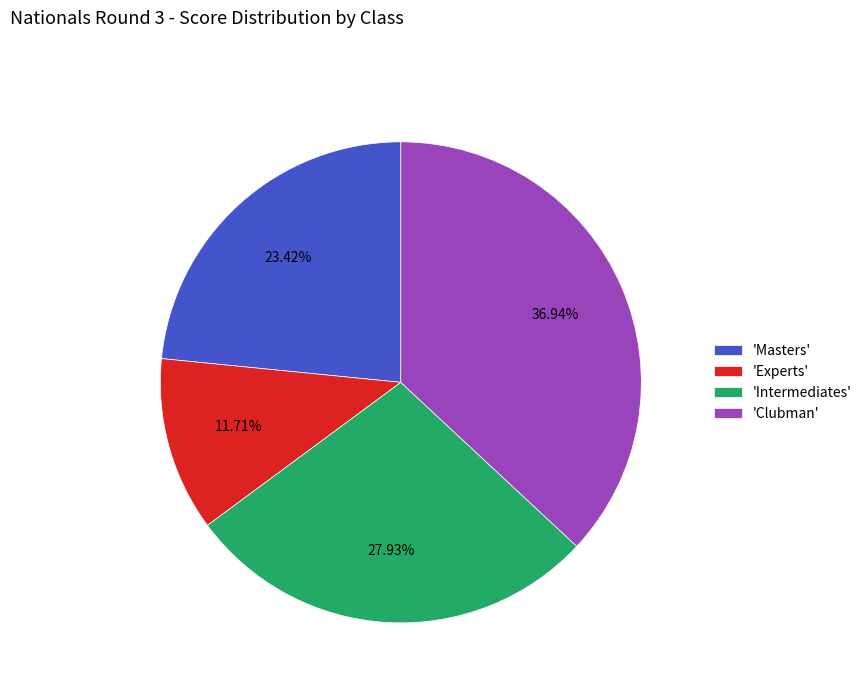

How many segments does this pie chart have?

4